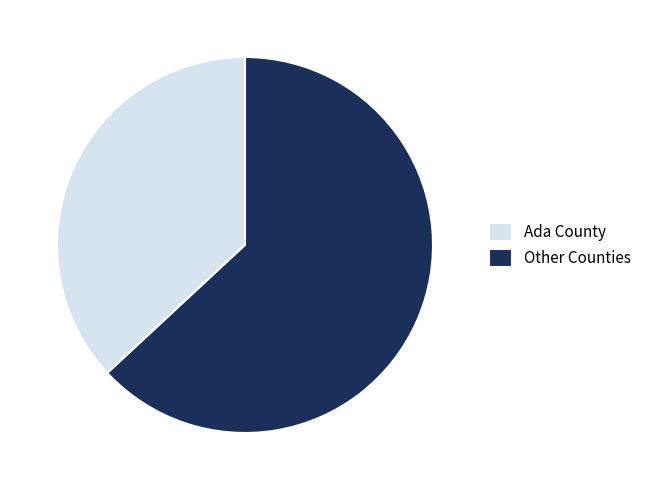

Do Ada County and Other Counties together represent more than half of the pie?

Yes